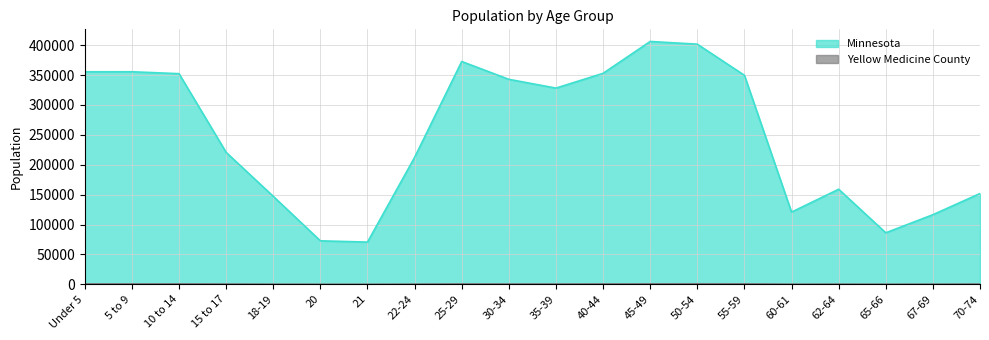

Which category has the lowest value across all series?

21